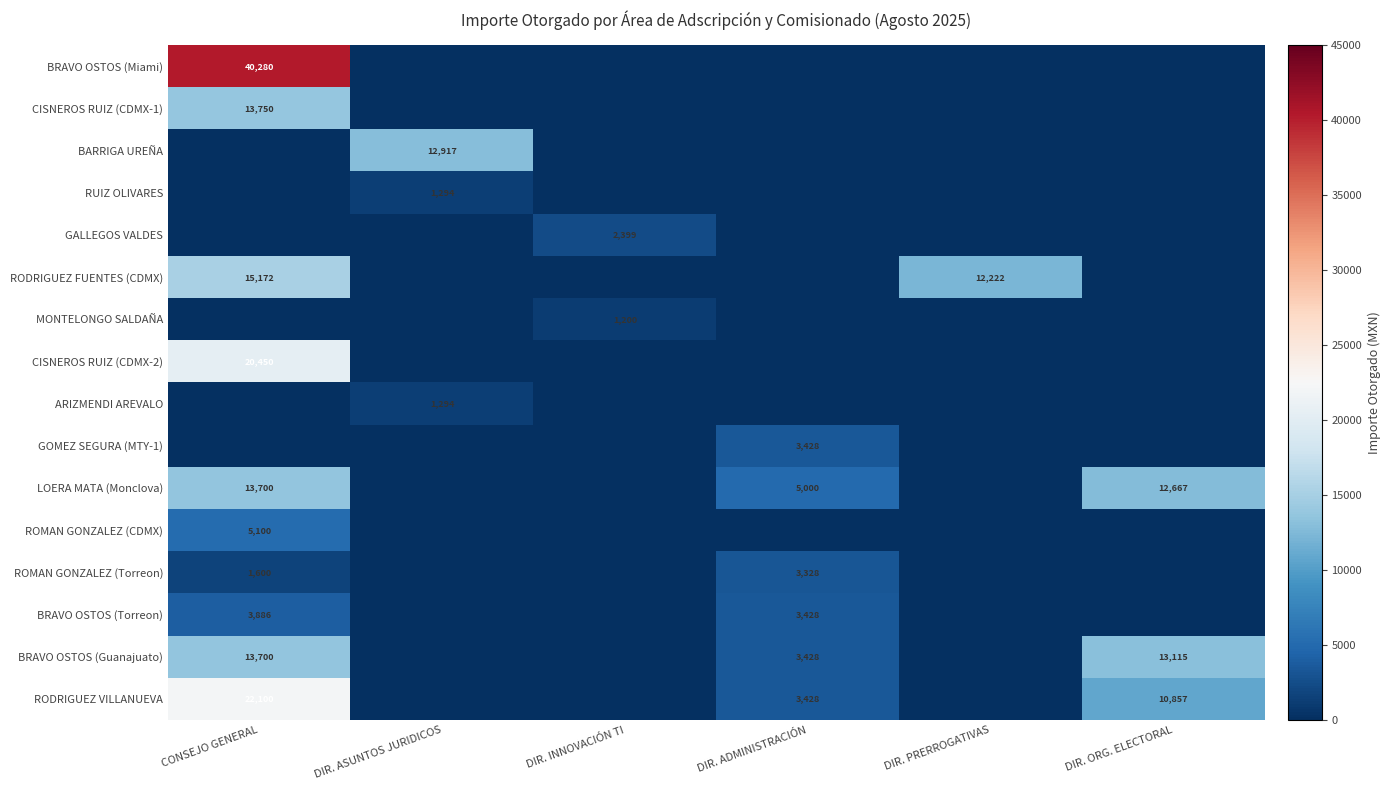

Which series has the largest total across all categories?

BRAVO OSTOS (Miami)